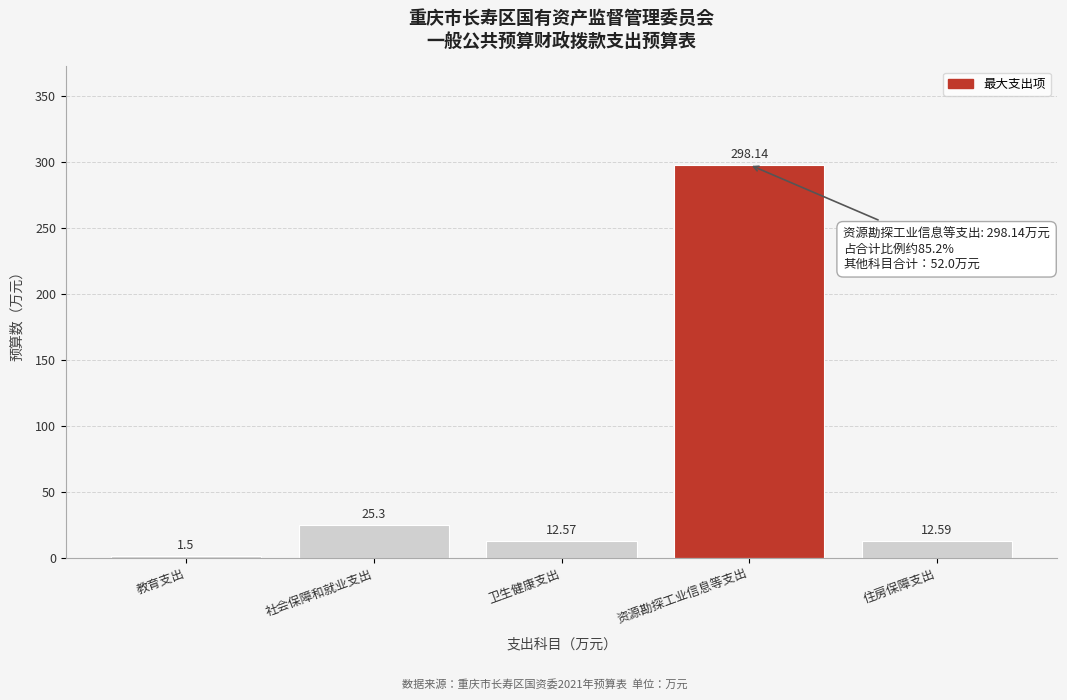

Where is the data nearest to the value 149?

社会保障和就业支出